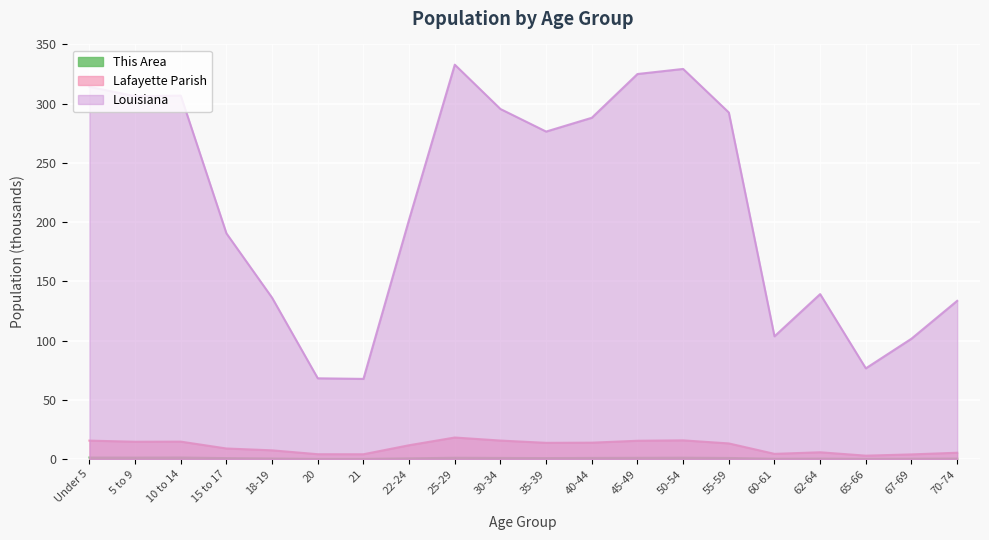

What is the sum of all This Area values?

17.0